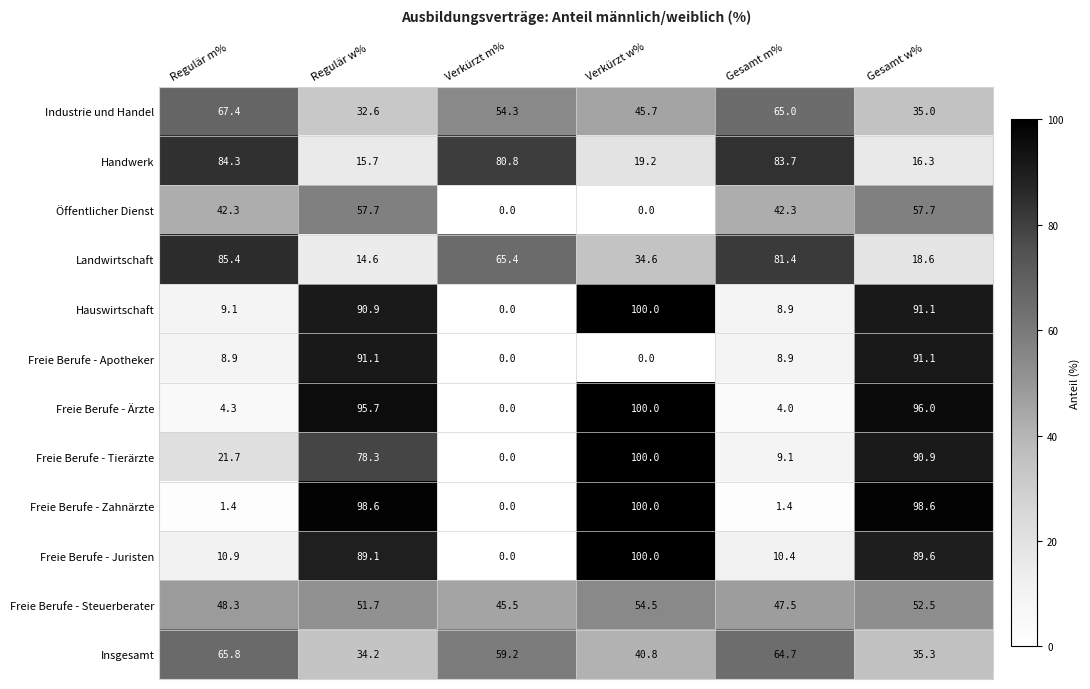

Which series changed the most between Regulär w% and Verkürzt w%?

Freie Berufe - Apotheker